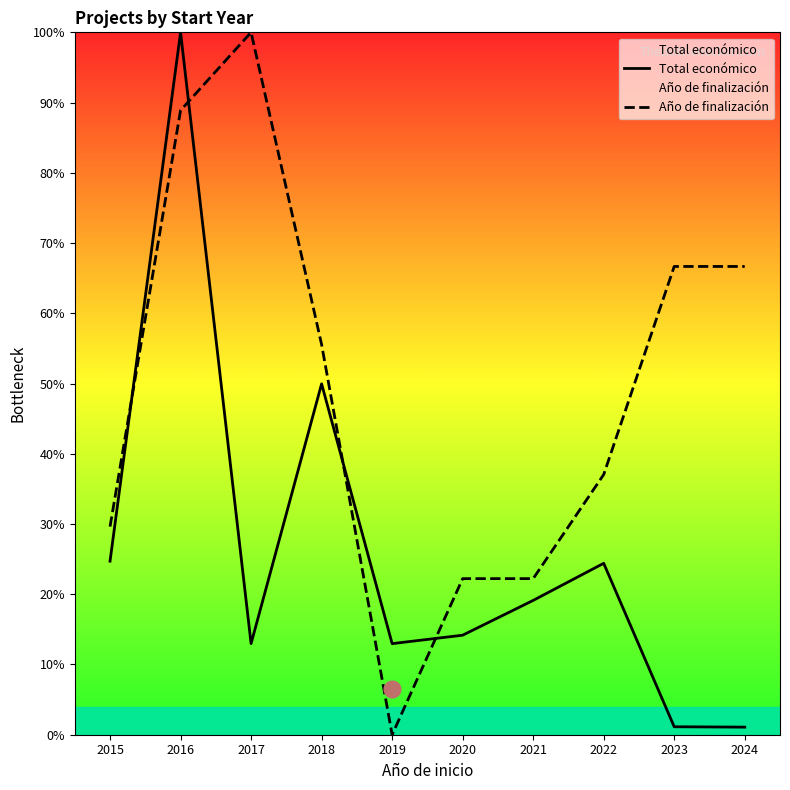

What is the highest value of the Total económico series?

100.0